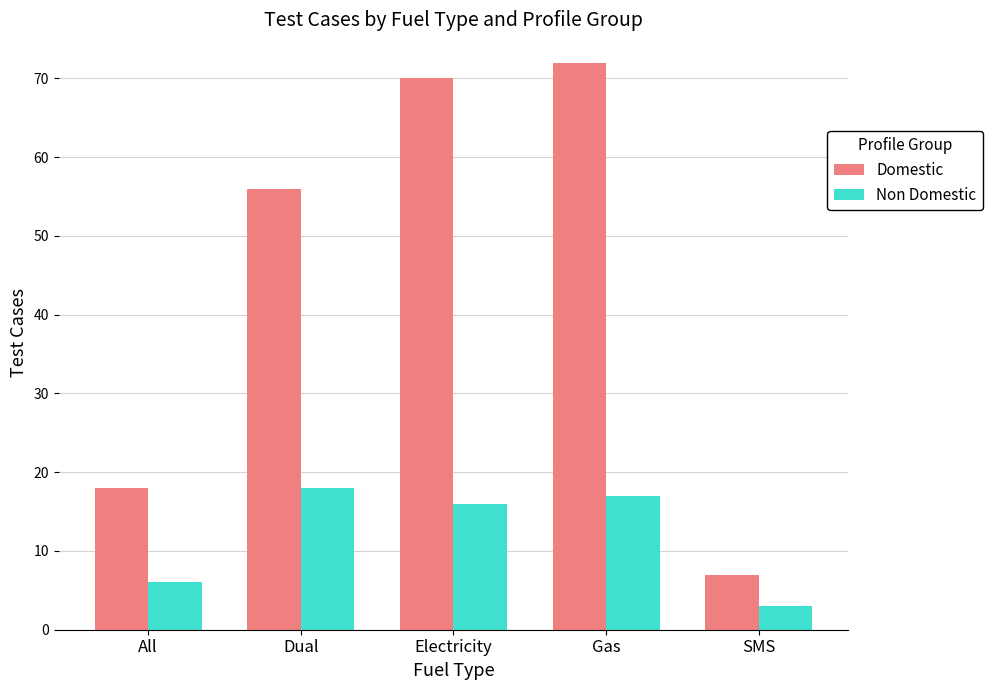

Which category has the lowest value in the Non Domestic series?

SMS